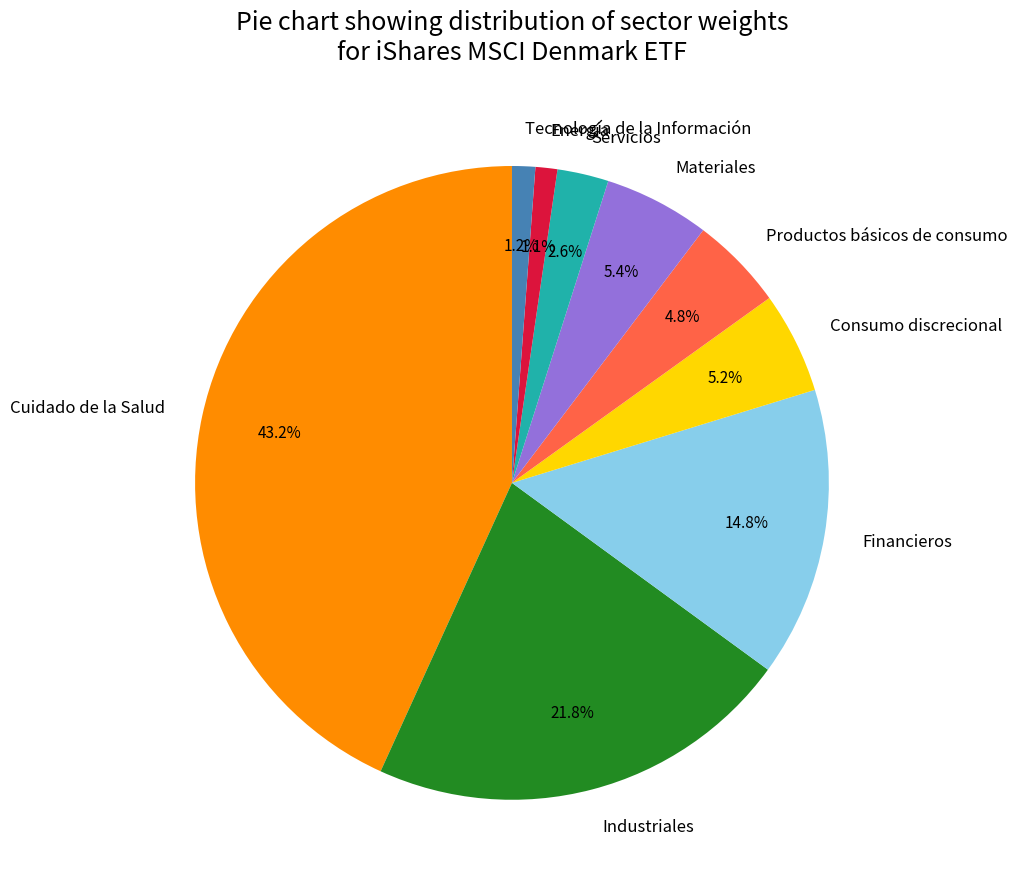

The Consumo discrecional slice represents 11% of the pie. True or false?

False